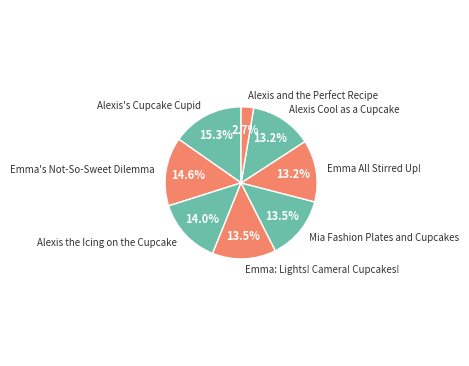

Approximately how many times larger is the value at Emma All Stirred Up! compared to Alexis's Cupcake Cupid?

0.9